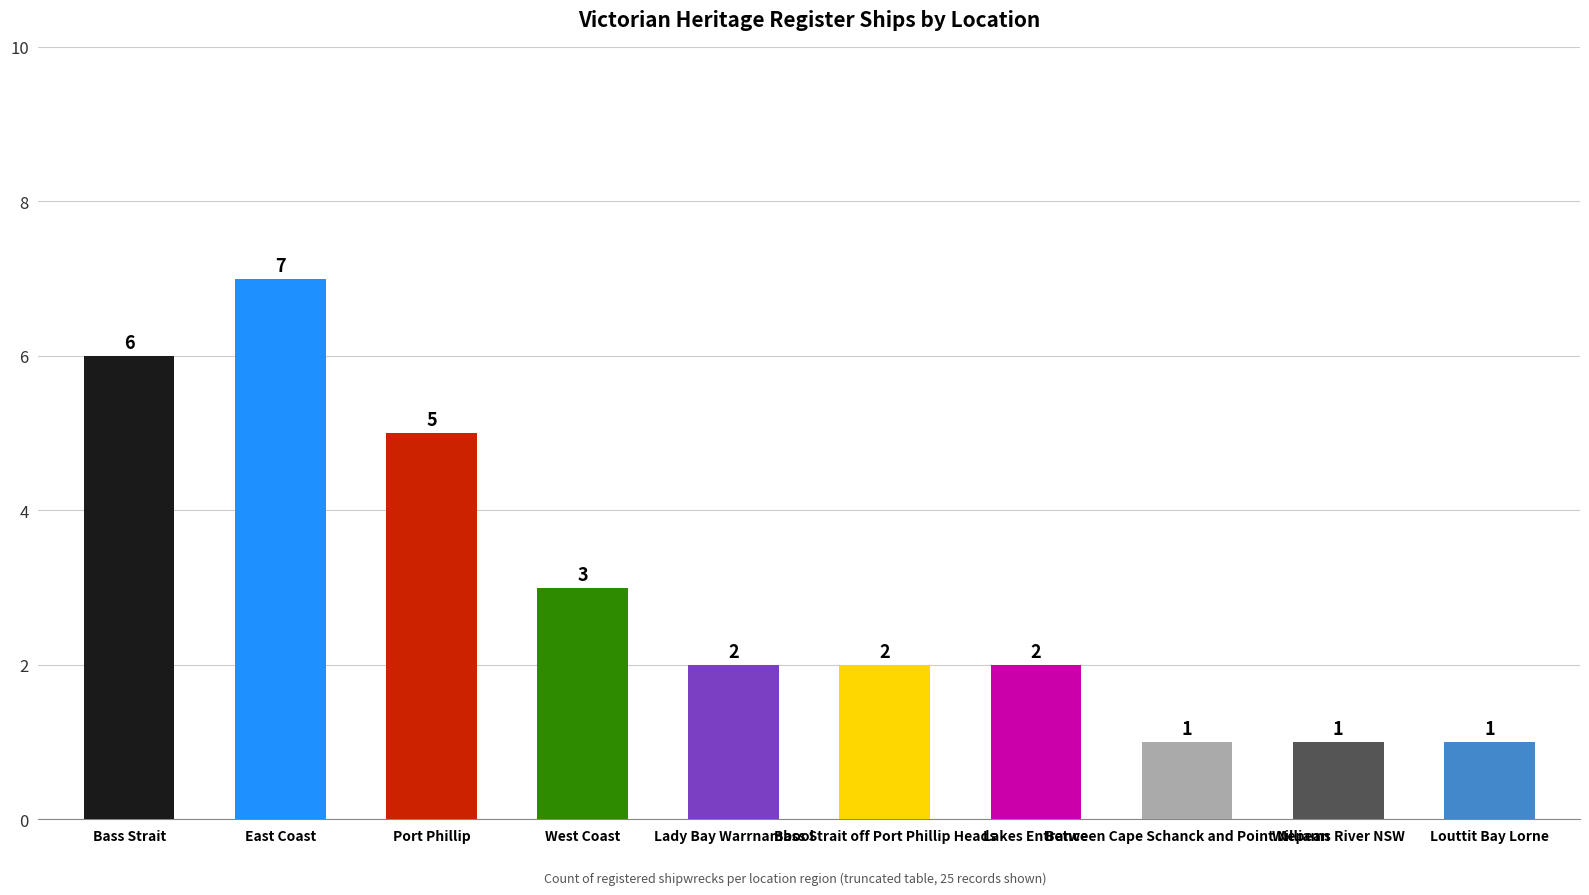

Reading left to right, transcribe all the data shown in this chart.

Bass Strait=6	East Coast=7	Port Phillip=5	West Coast=3	Lady Bay Warrnambool=2	Bass Strait off Port Phillip Heads=2	Lakes Entrance=2	Between Cape Schanck and Point Nepean=1	Williams River NSW=1	Louttit Bay Lorne=1